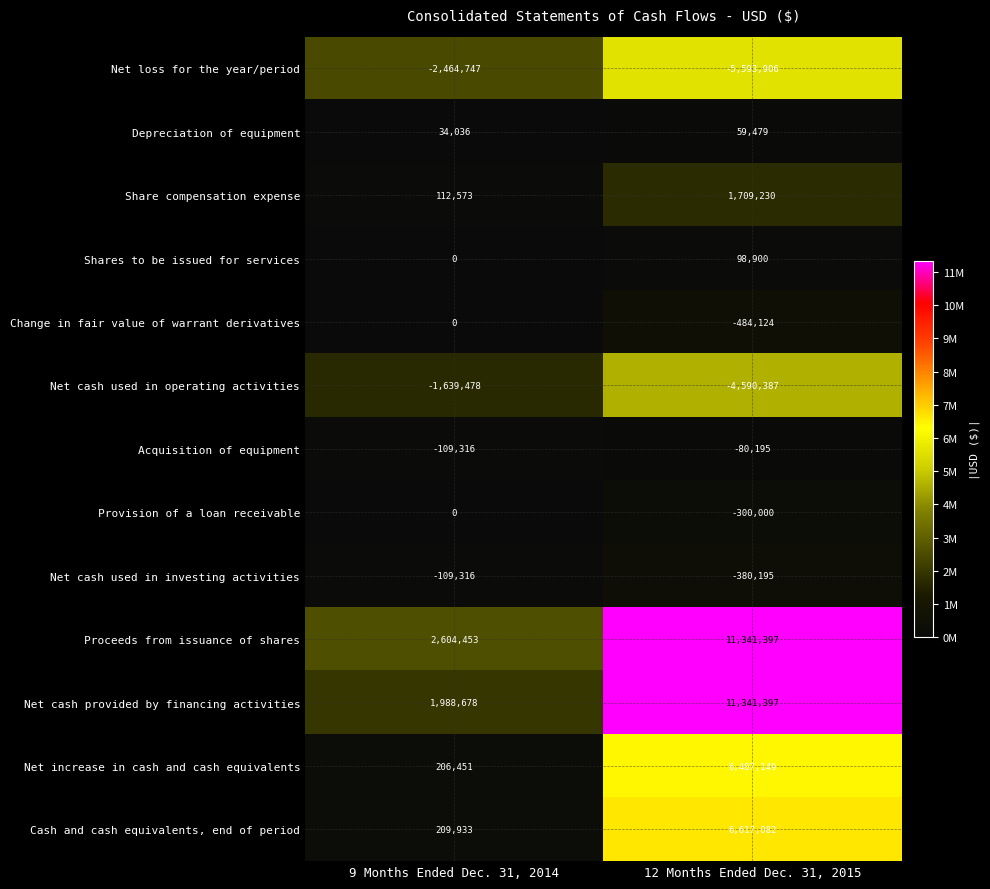

How many data points does each series have?

2